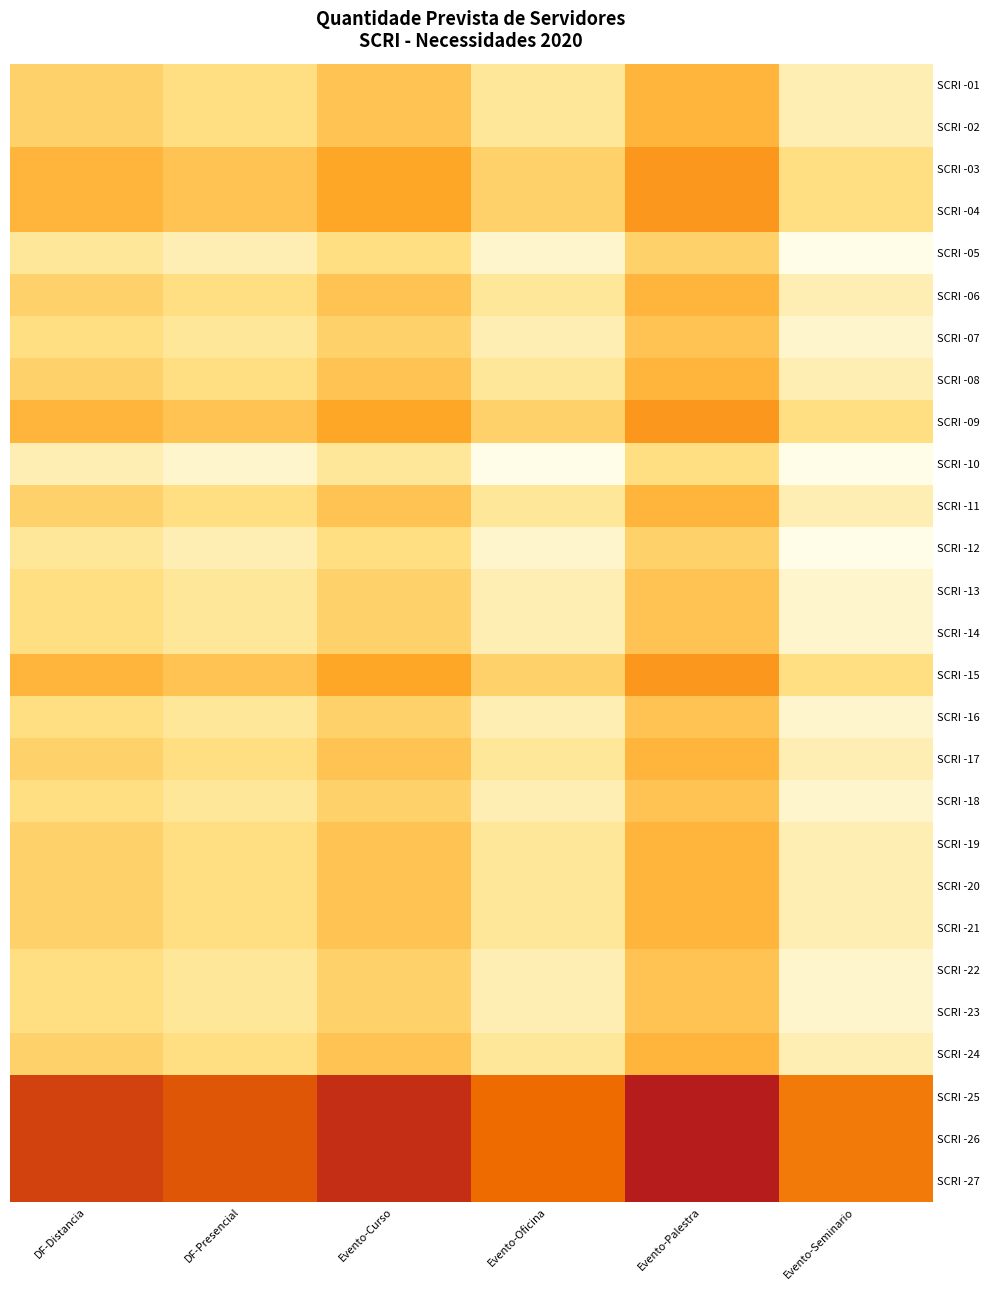

What is the total value across all series at Evento-Seminario?

103